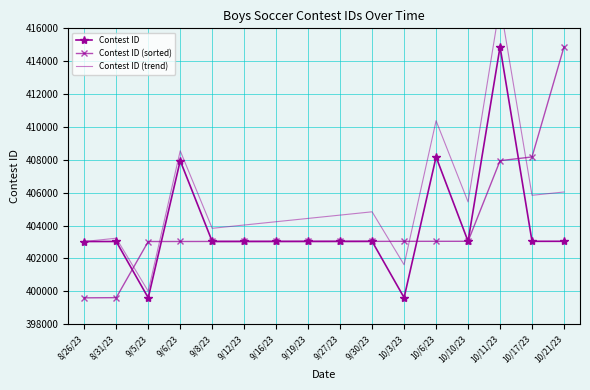

What is the label of the 7th point from the left?

9/16/23